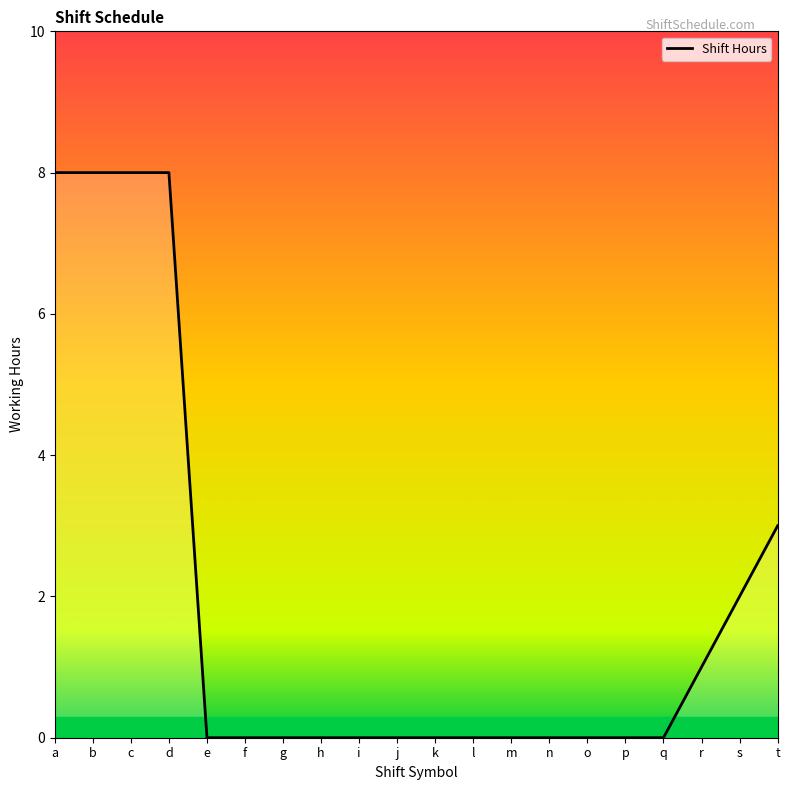

Which label corresponds to the largest value in the chart?

a